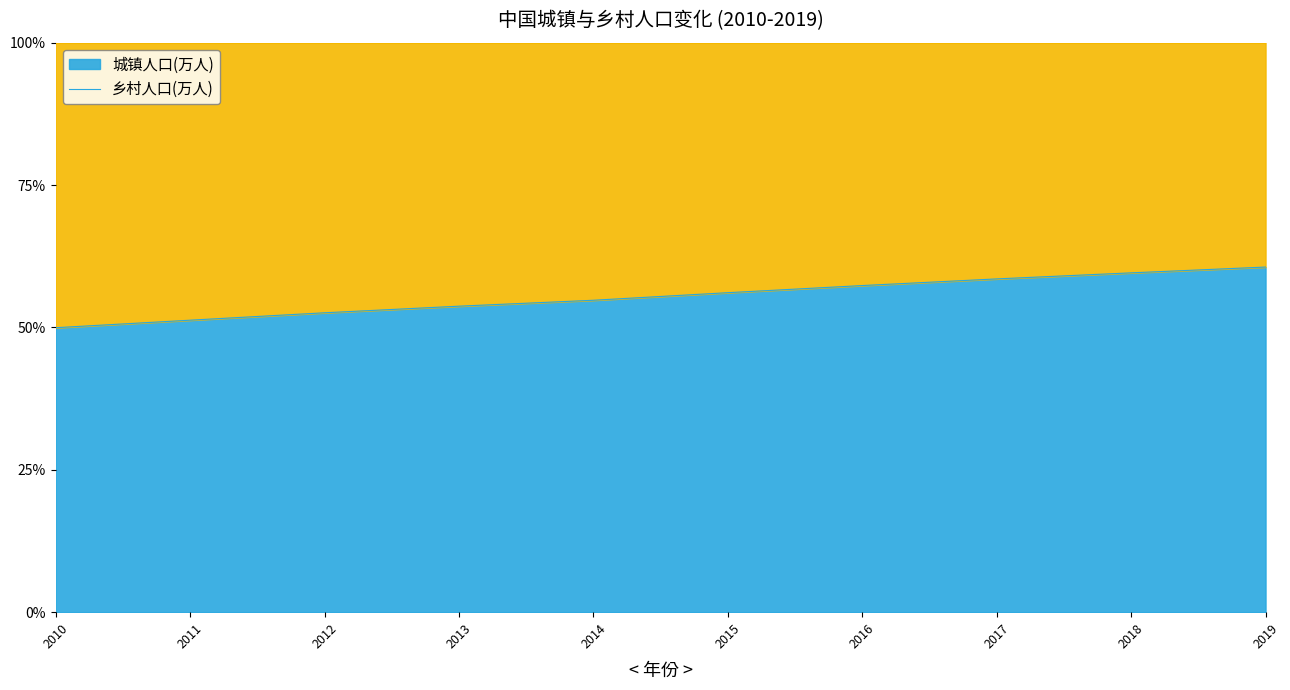

Reading left to right, extract all data points from this chart.

2010=49.9	2011=51.3	2012=52.6	2013=53.7	2014=54.8	2015=56.1	2016=57.3	2017=58.5	2018=59.6	2019=60.6